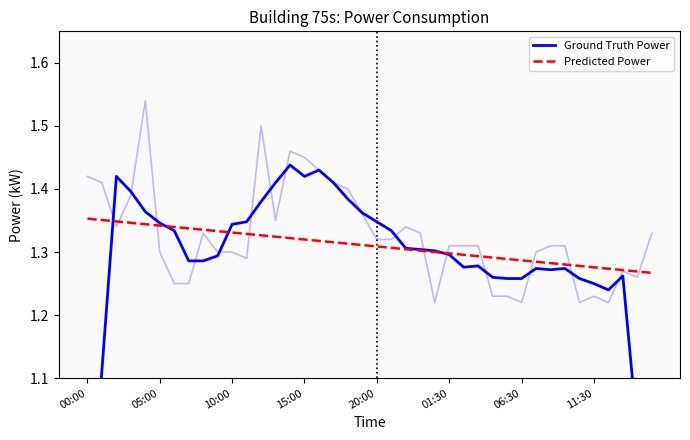

What value does the Ground Truth Power series have at 06:30?

1.3